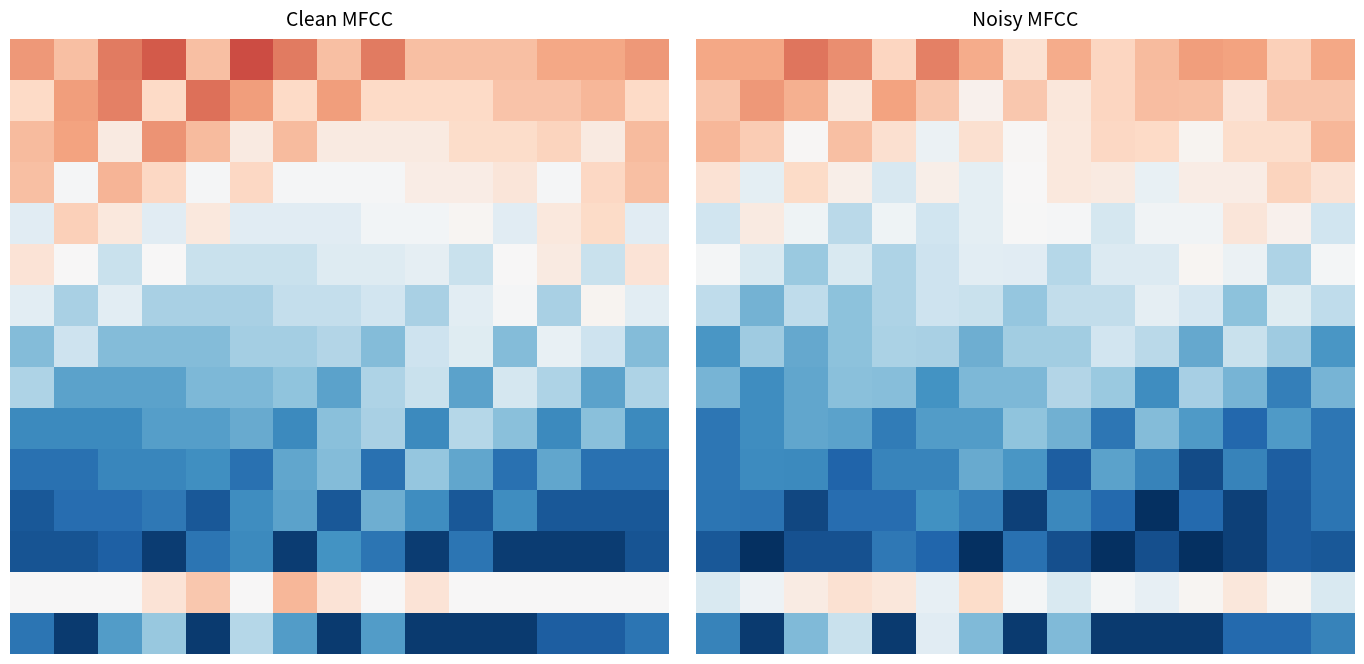

The value of row_4 at 14 is 0.1. True or false?

False